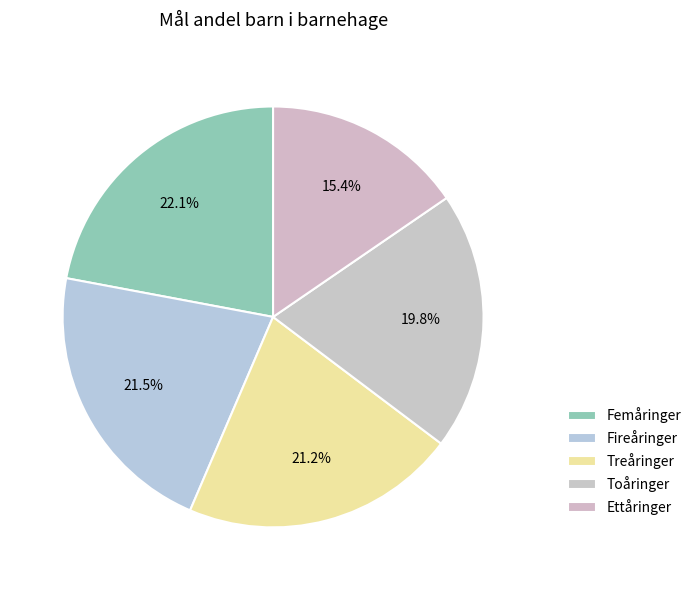

To the nearest percent, what is the average slice percentage?

20%